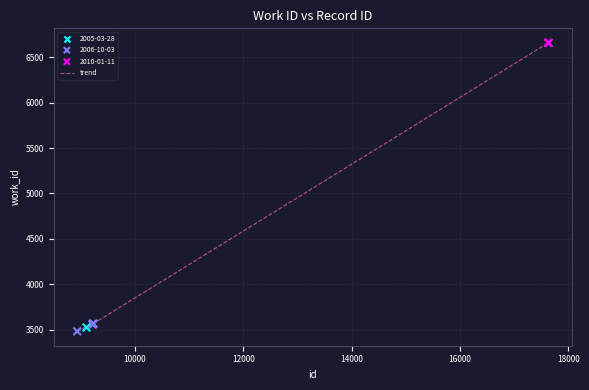

What is the smallest value displayed?

3481